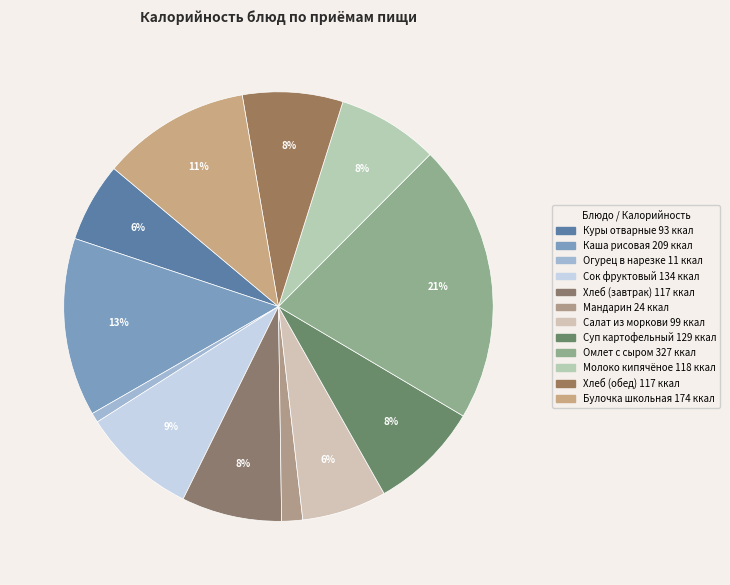

To the nearest percent, what is the average slice percentage?

8%